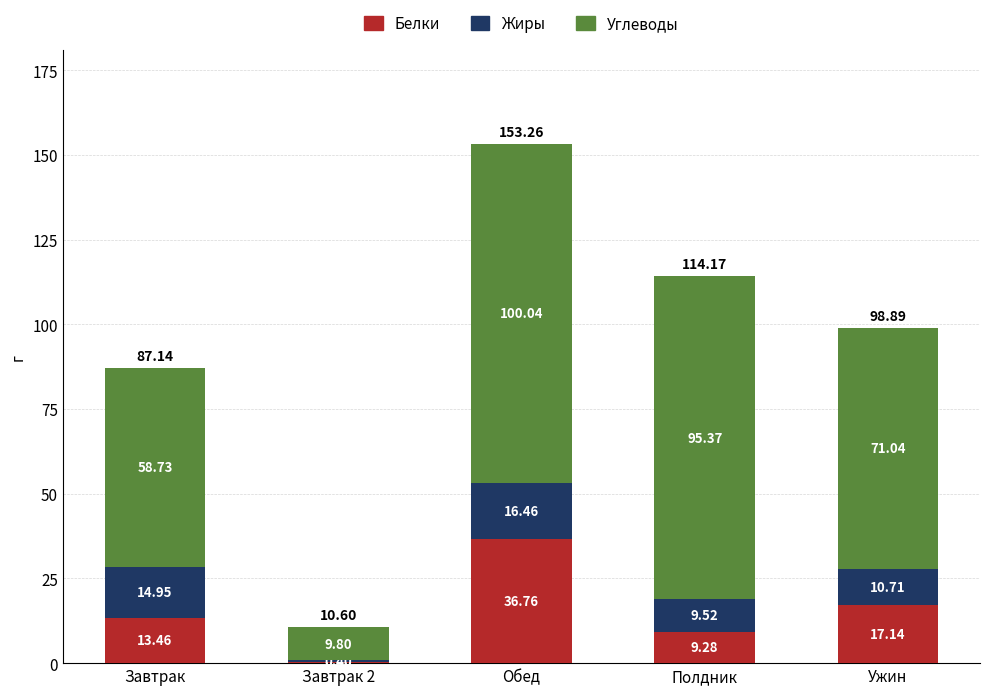

At which label does Белки reach its peak?

Обед